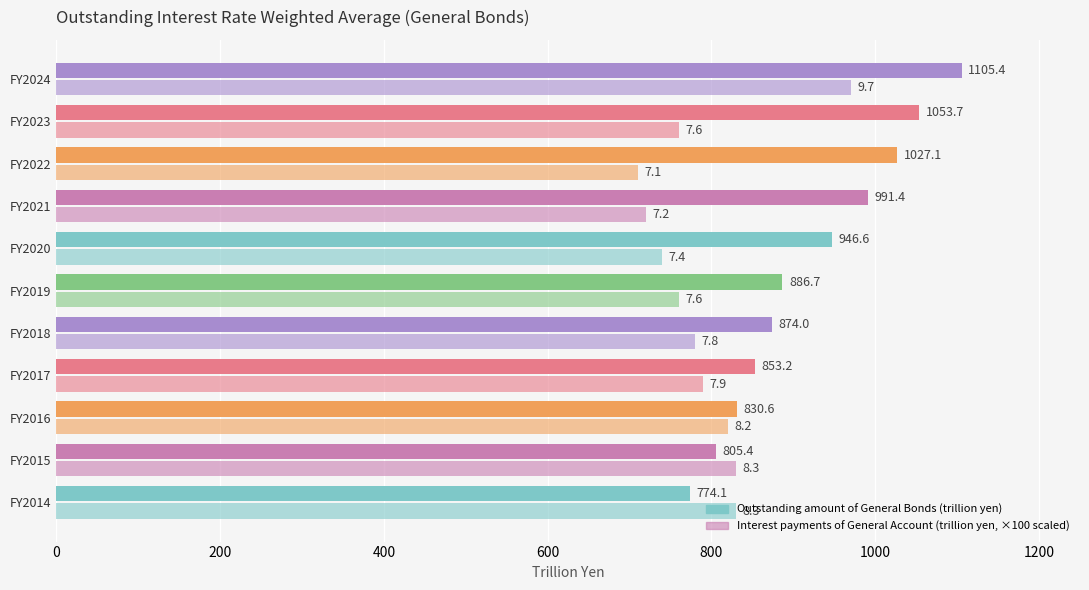

Count the number of data series in this chart.

2